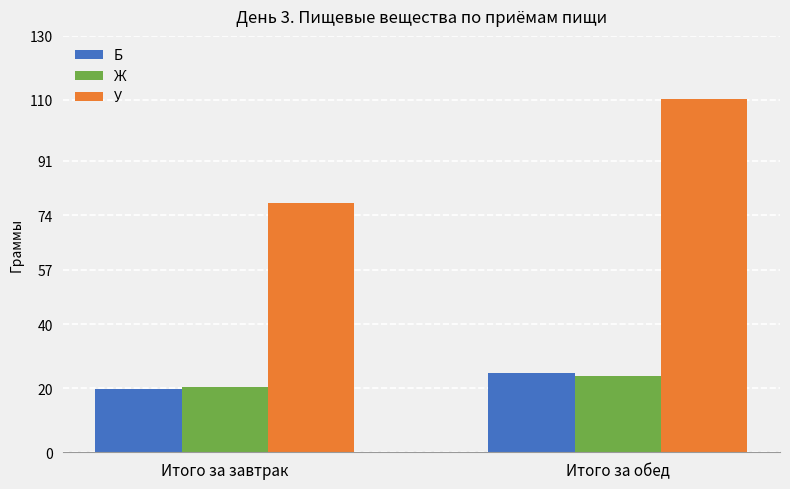

Reading left to right, list all the values displayed in this chart.

Б: Итого за завтрак=19.8	Итого за обед=24.7
Ж: Итого за завтрак=20.5	Итого за обед=23.7
У: Итого за завтрак=77.7	Итого за обед=110.2